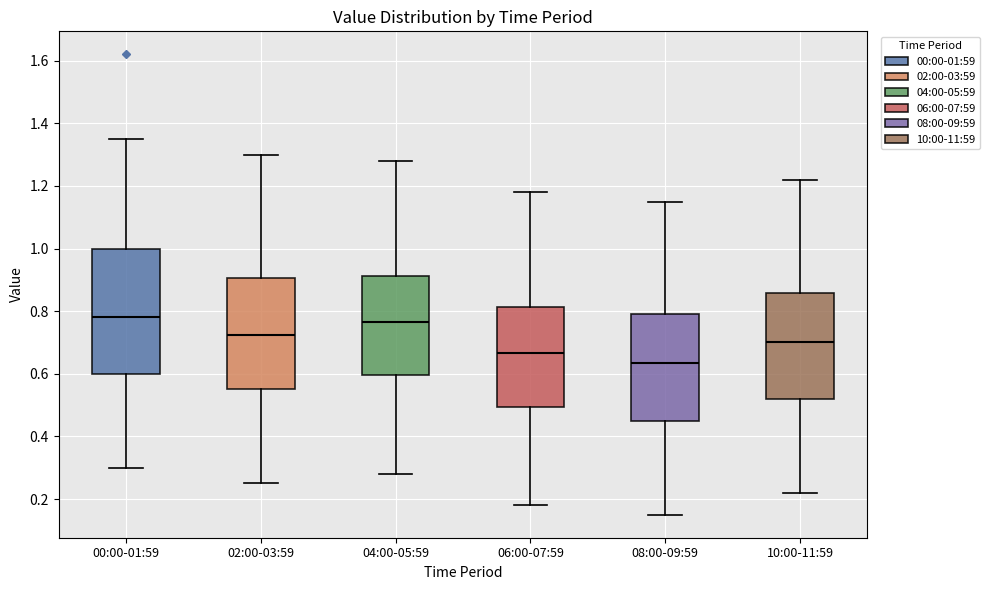

Comparing the boxes themselves (not the whiskers), which one is the tallest?

00:00-01:59